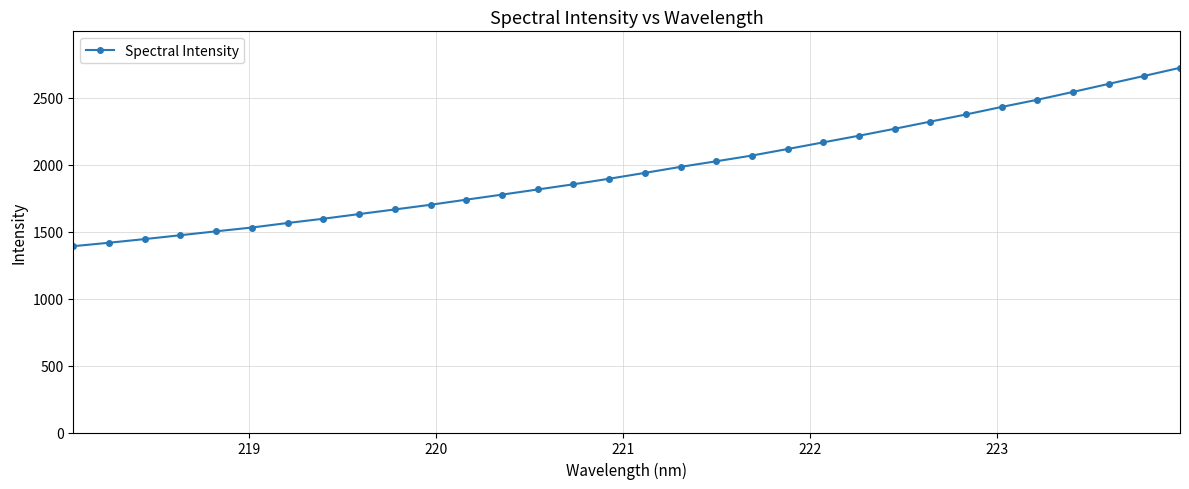

What is the minimum value shown in the chart?

1391.7